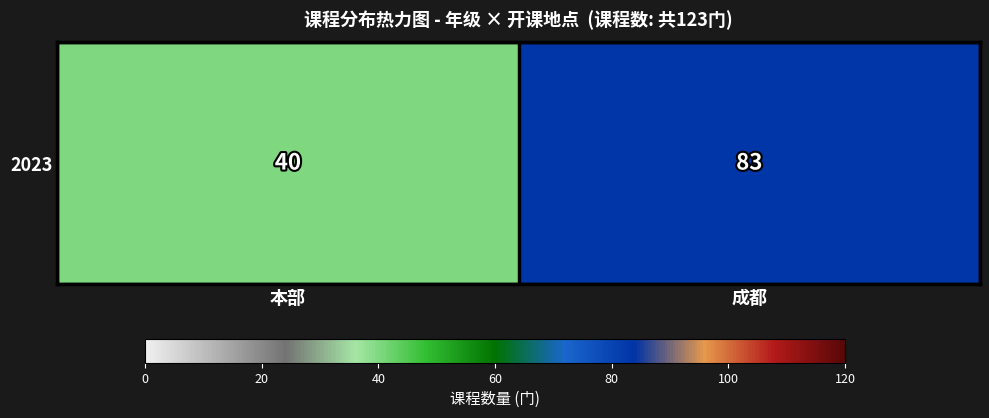

Is it true that the value at 本部 is 40?

True